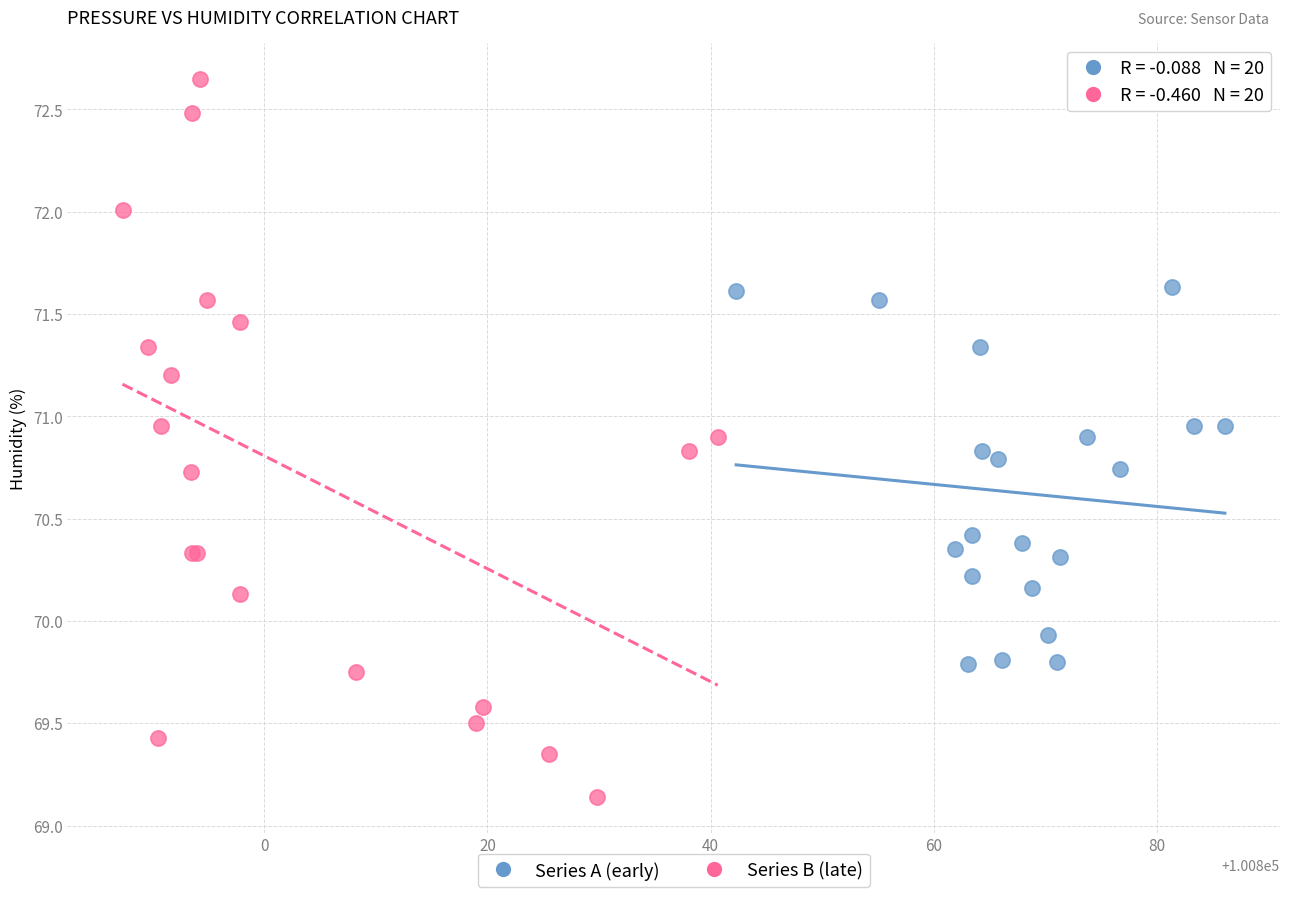

Which series contains the highest Y value?

Series B (late)